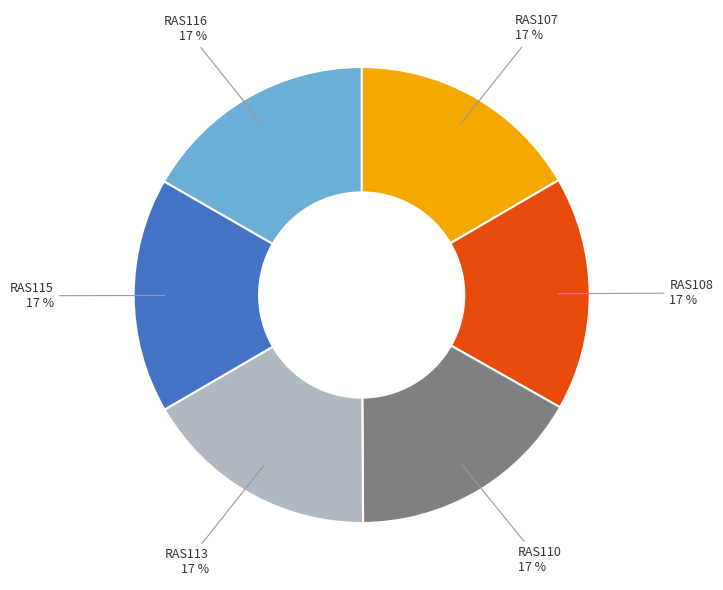

Does any single category account for the majority?

No